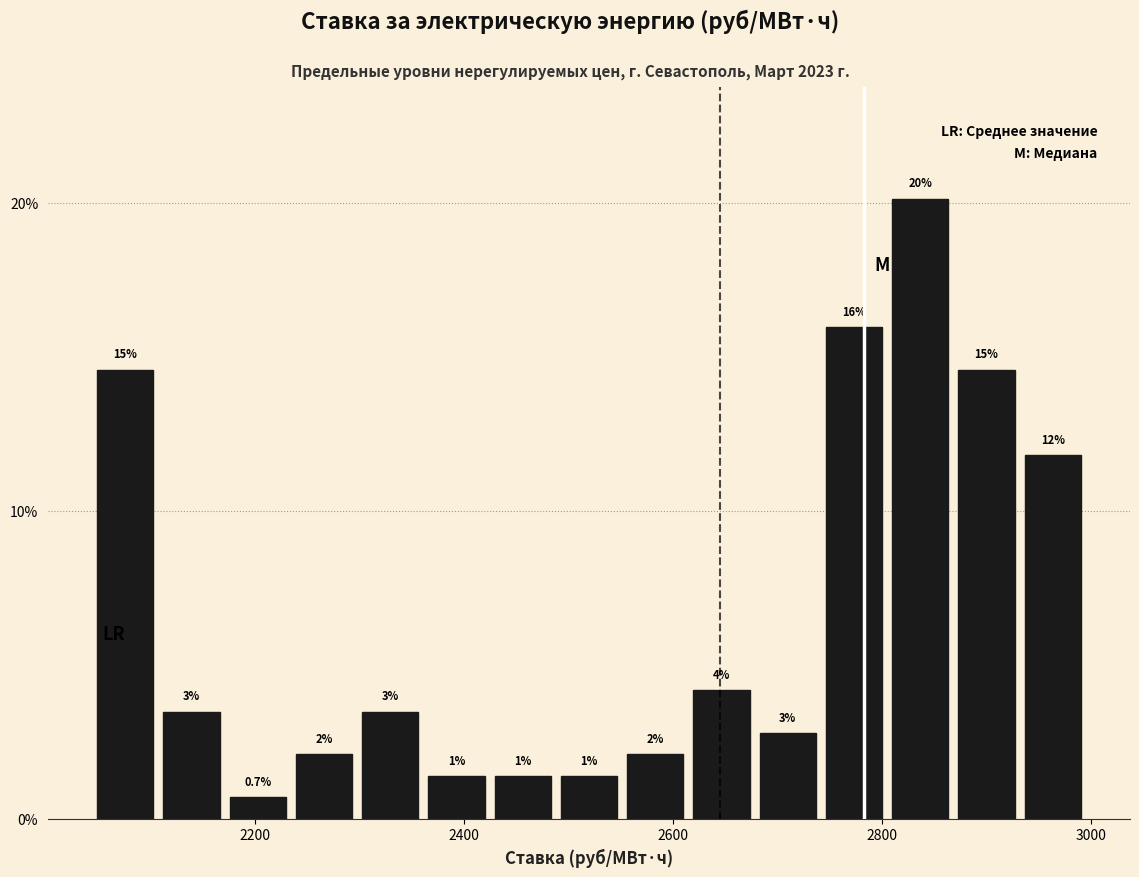

Around what value on the x-axis is the tallest bar? Give the approximate position of its centre, as read against the axis.

2840